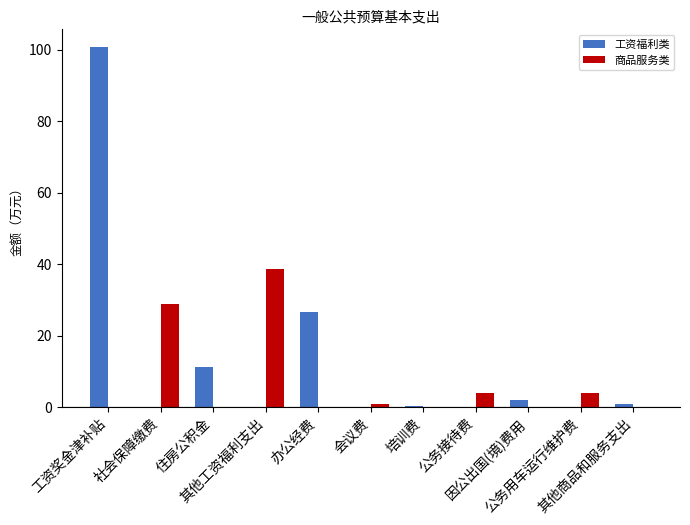

What is the highest value of the 商品服务类 series?

38.6